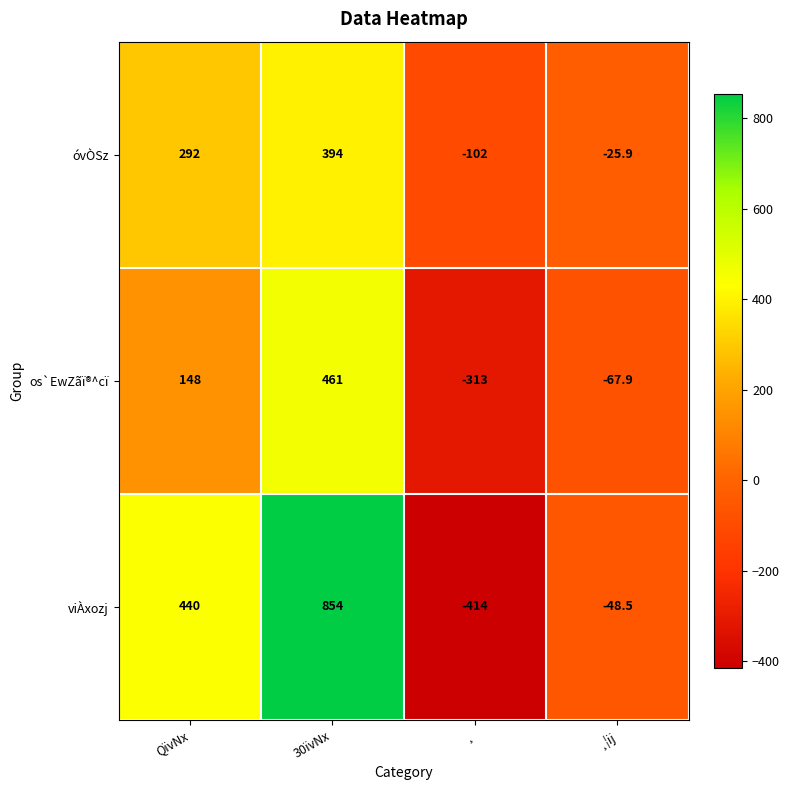

What is the sum of the viÀxozj values at ¸ and QïvNx?

26.0